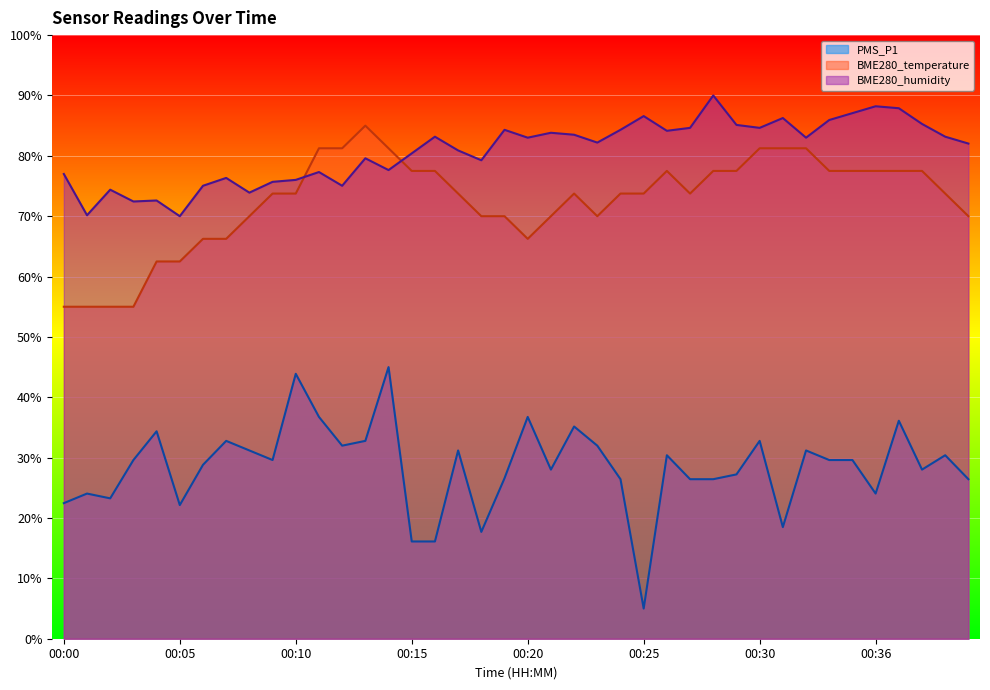

Is it true that PMS_P1 equals 24.4 at 00:10?

False